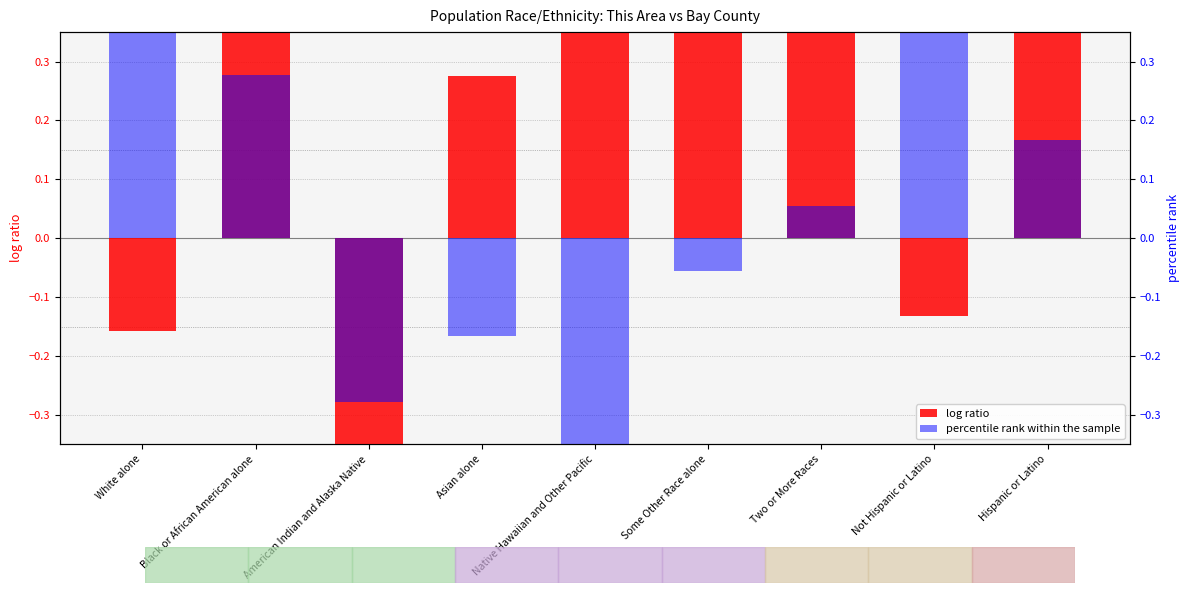

Rank the series at Black or African American alone from lowest to highest value.

percentile rank within the sample, log ratio